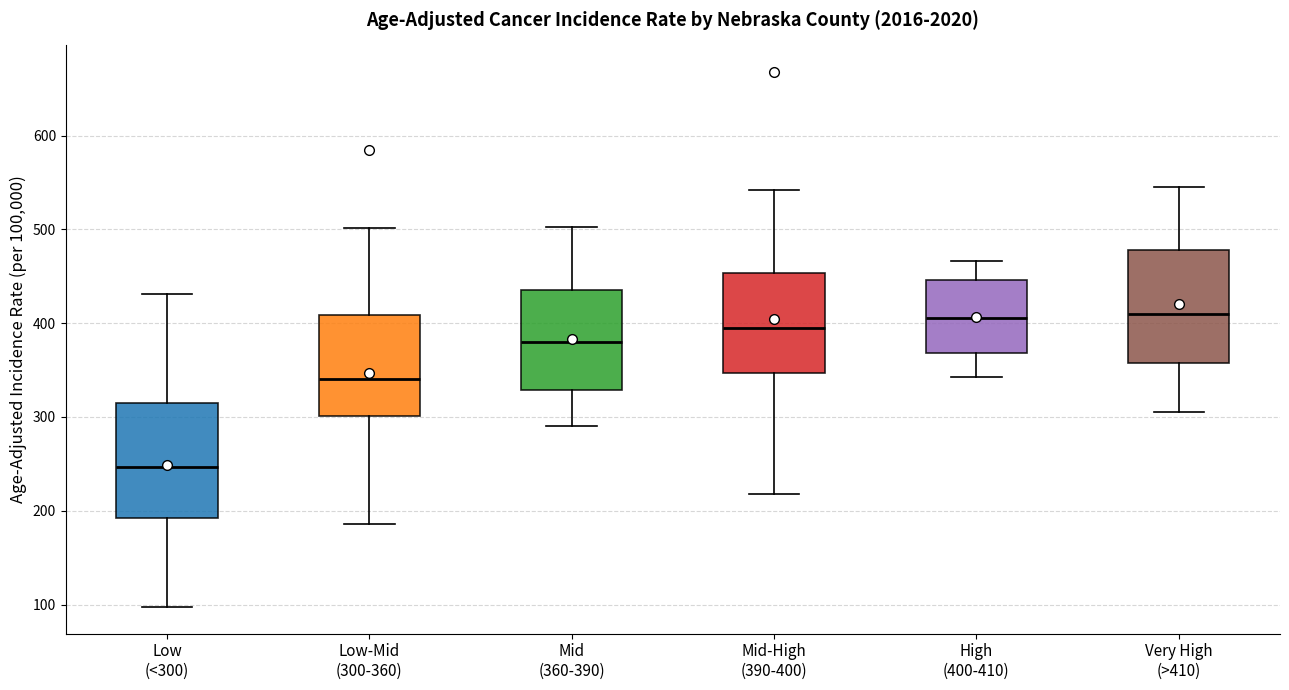

Where does the upper whisker of the box for Mid-High (390-400) end on the y-axis? The values are not printed on the chart, so give them approximately, as read against the axis.

540